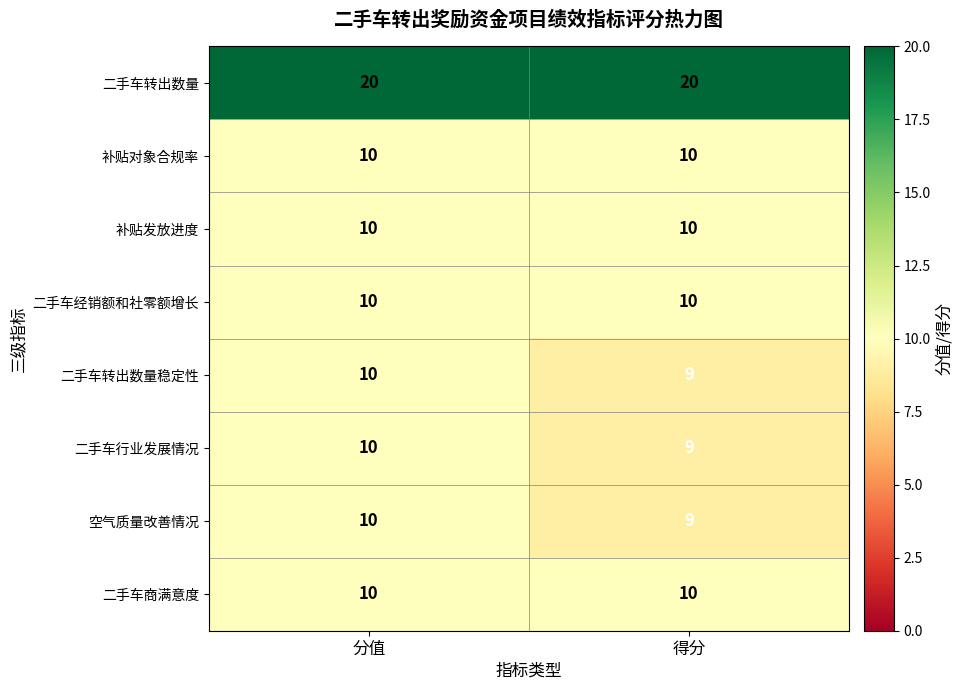

What is the sum of all 空气质量改善情况 values?

19